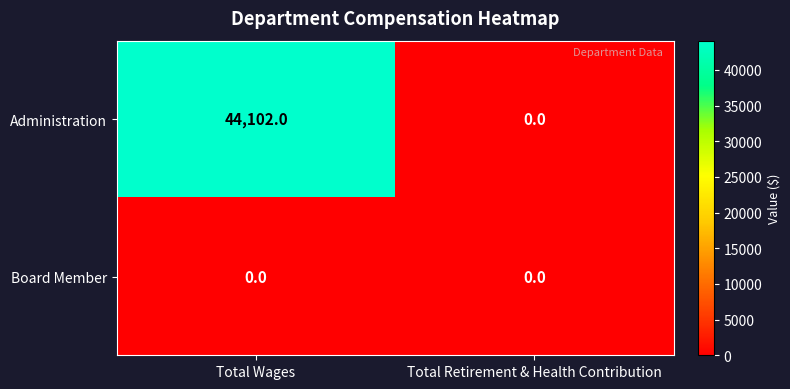

Reading left to right, transcribe all the data shown in this chart.

Administration: Total Wages=44102	Total Retirement & Health Contribution=0
Board Member: Total Wages=0	Total Retirement & Health Contribution=0